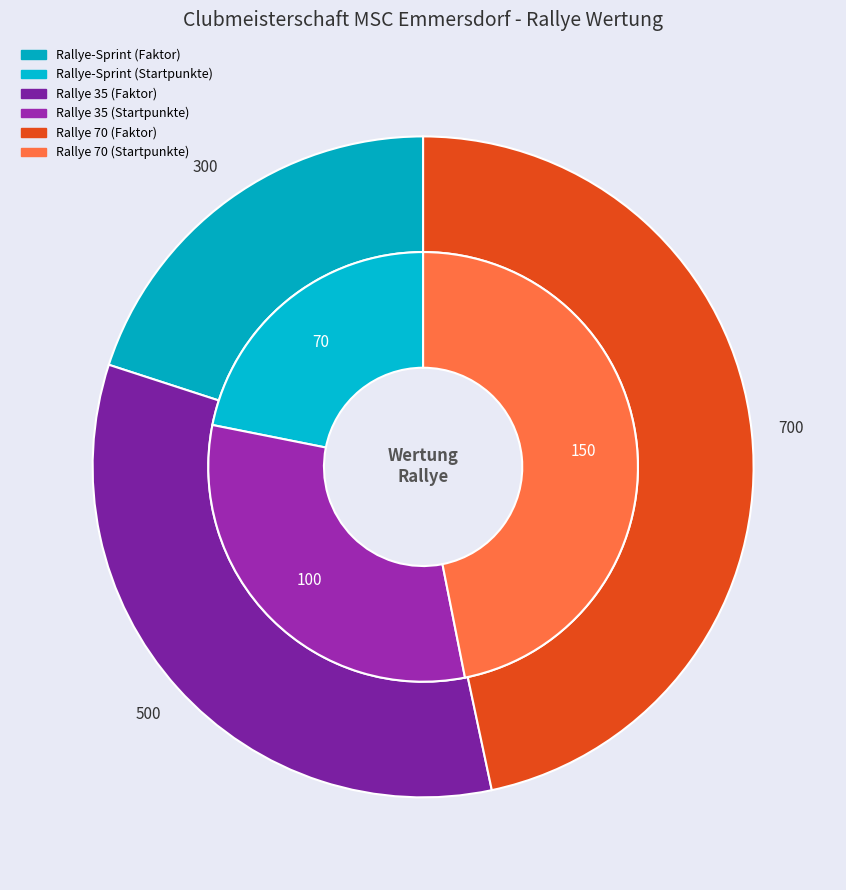

Which series has the widest spread of values?

Rallye 70